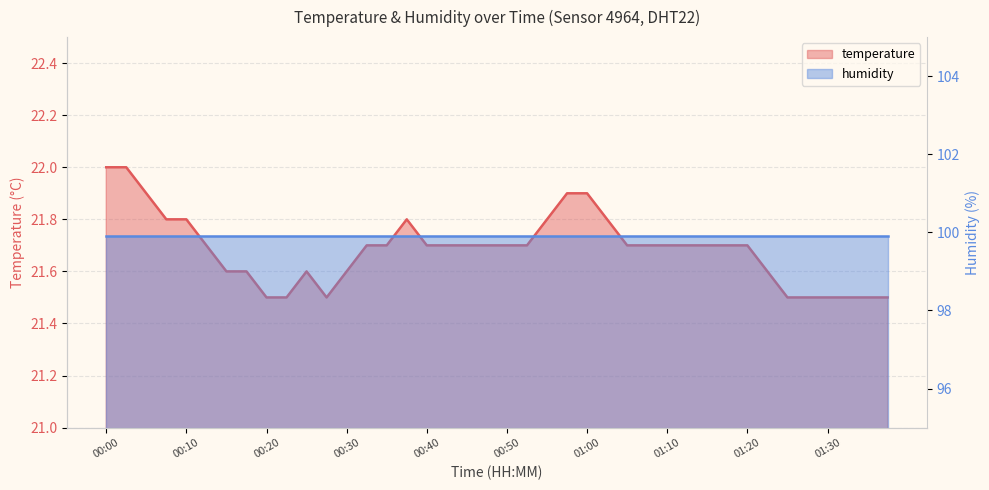

What is the value of the 13th point from the left?

21.6